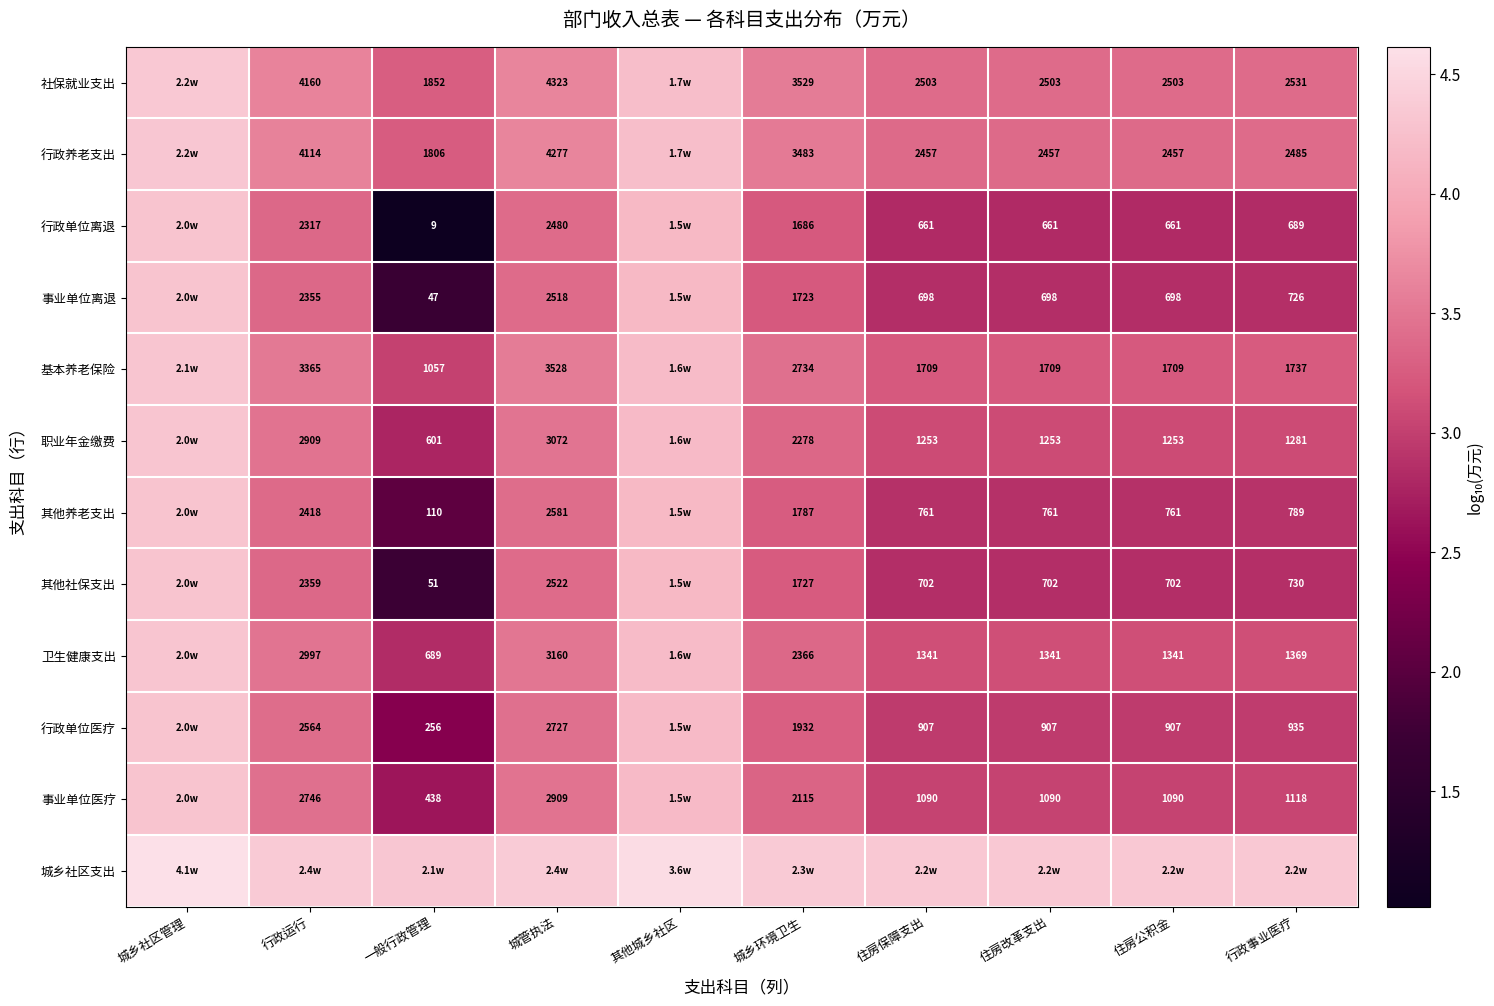

At which label does 事业单位医疗 first exceed 3?

城乡社区管理